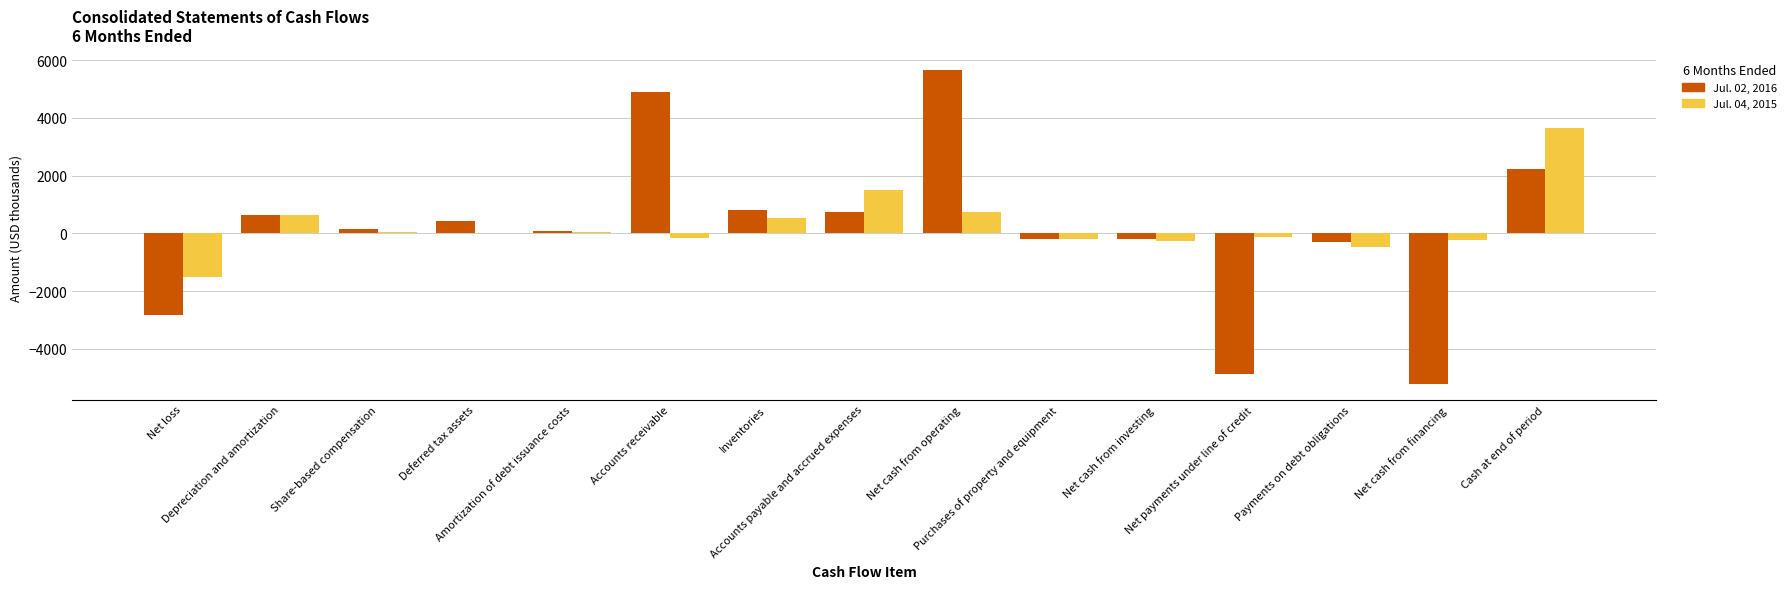

At which label does Jul. 04, 2015 first exceed 0?

Depreciation and amortization